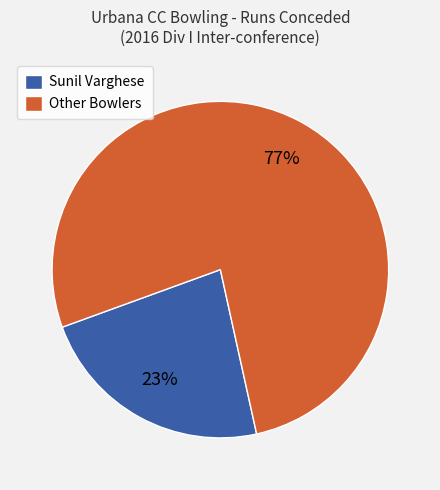

Is it true that Other Bowlers is 91% of the pie?

False